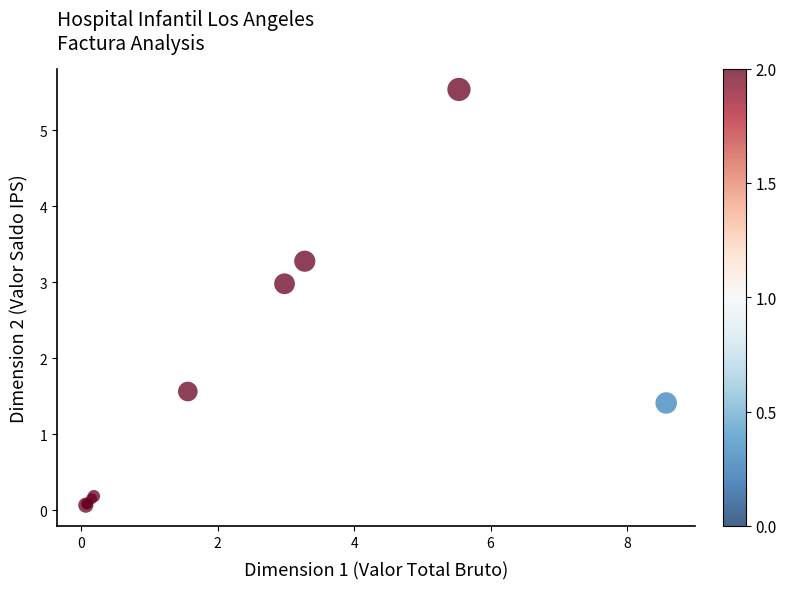

What Y value in the scatter plot is closest to 2?

1.6